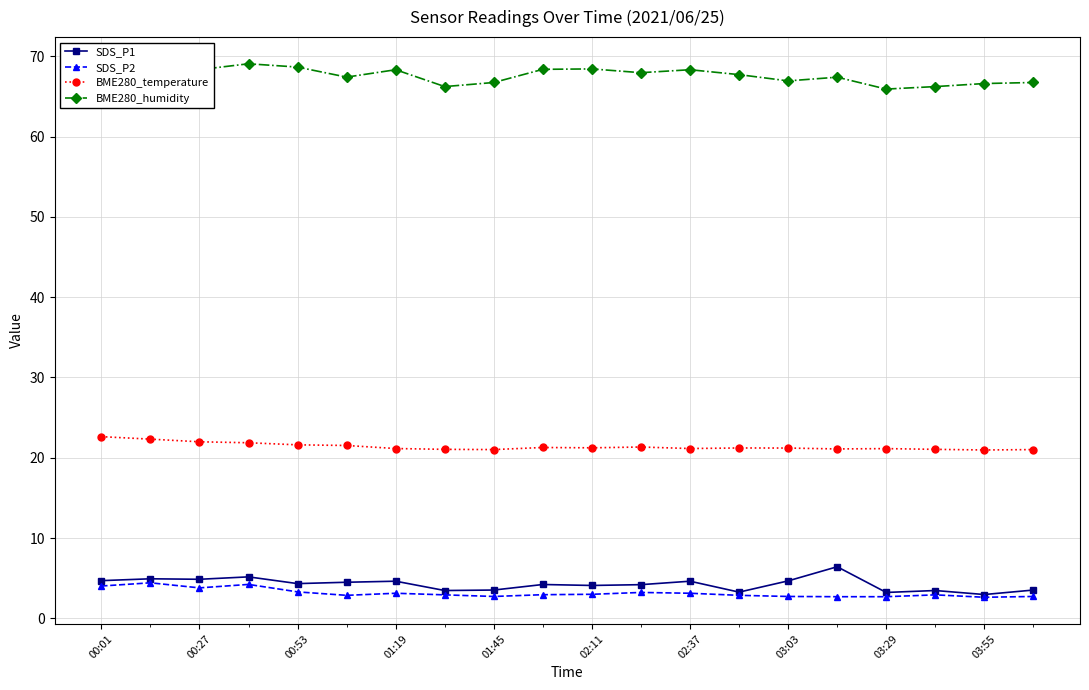

How many categories are shown in the chart?

20